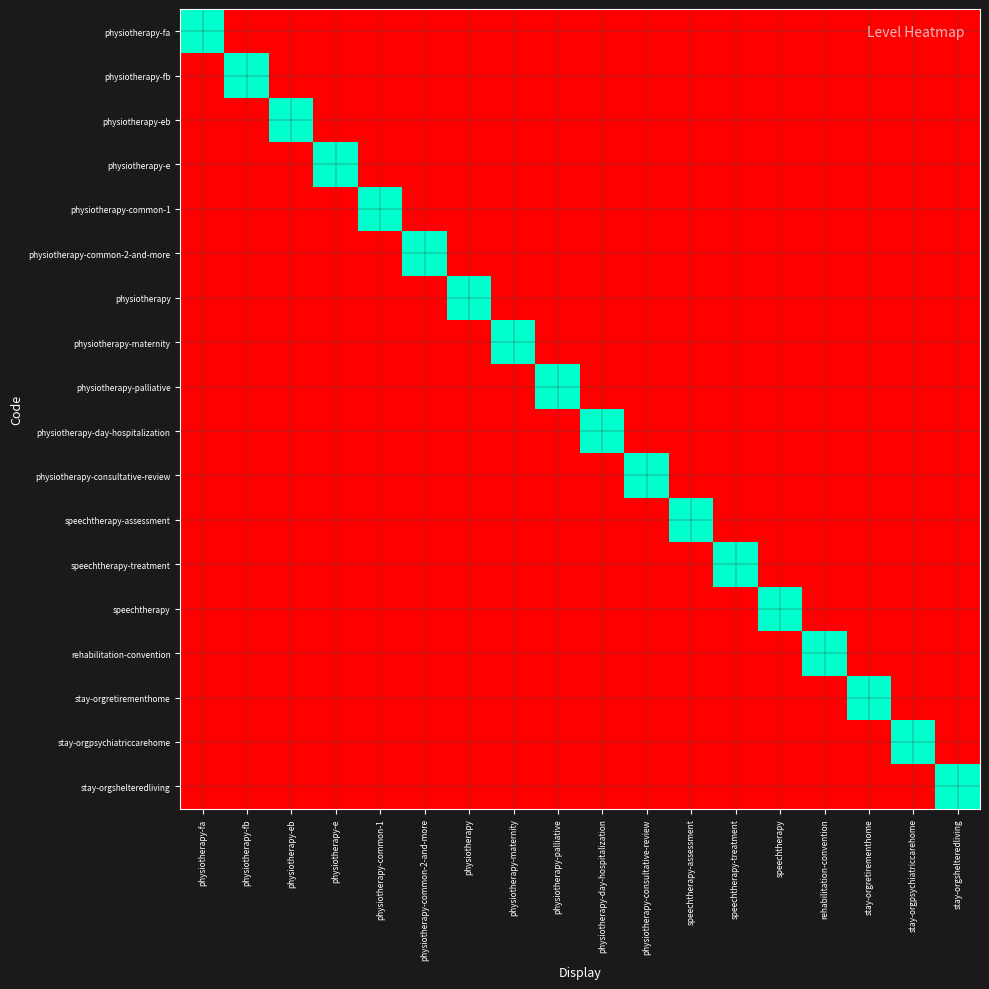

Rank the series at physiotherapy-consultative-review from highest to lowest value.

physiotherapy-consultative-review, physiotherapy-fa, physiotherapy-fb, physiotherapy-eb, physiotherapy-e, physiotherapy-common-1, physiotherapy-common-2-and-more, physiotherapy, physiotherapy-maternity, physiotherapy-palliative, physiotherapy-day-hospitalization, speechtherapy-assessment, speechtherapy-treatment, speechtherapy, rehabilitation-convention, stay-orgretirementhome, stay-orgpsychiatriccarehome, stay-orgshelteredliving